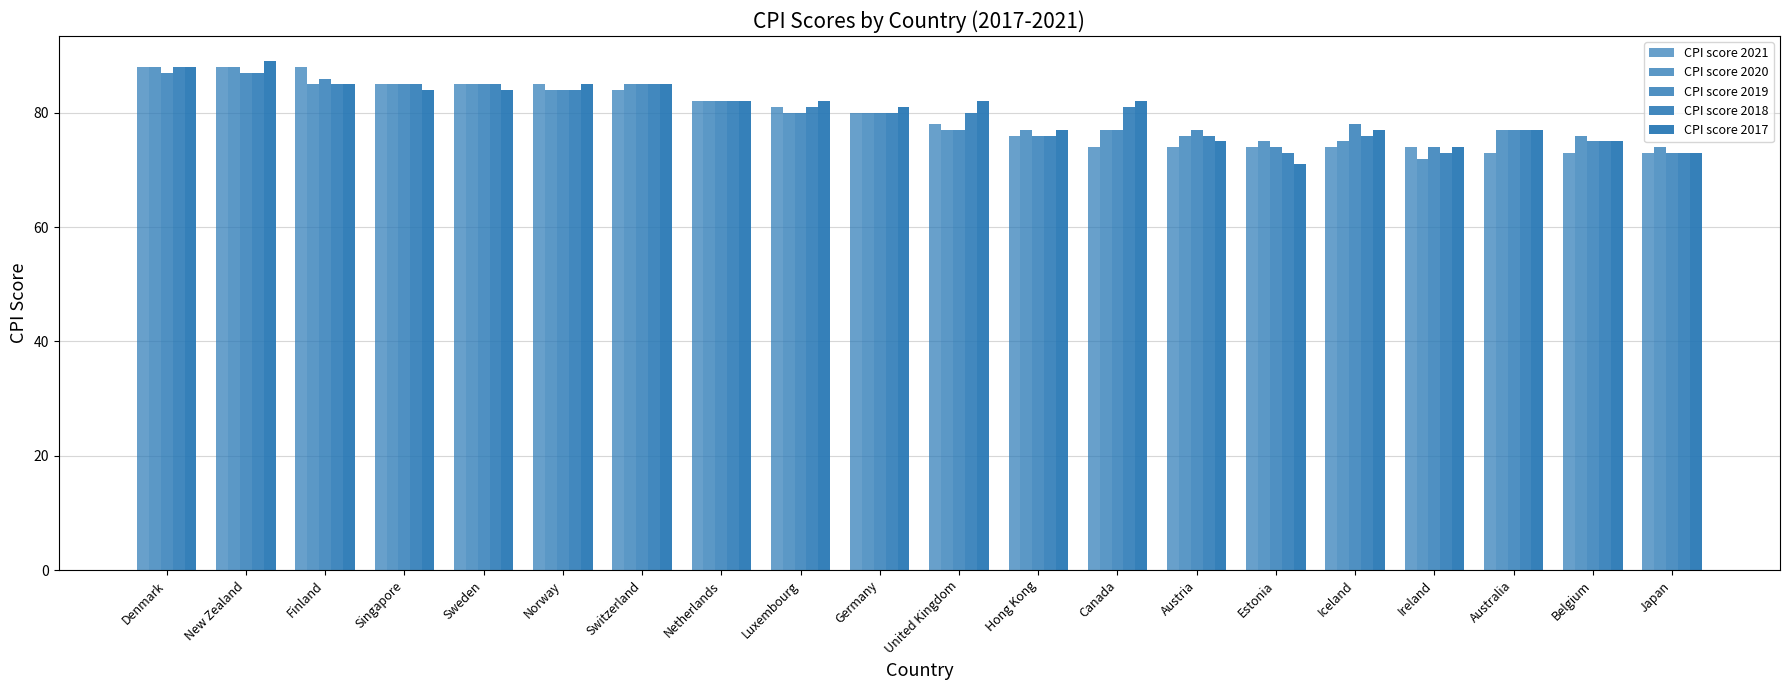

At which category does the chart reach its peak across all series?

New Zealand